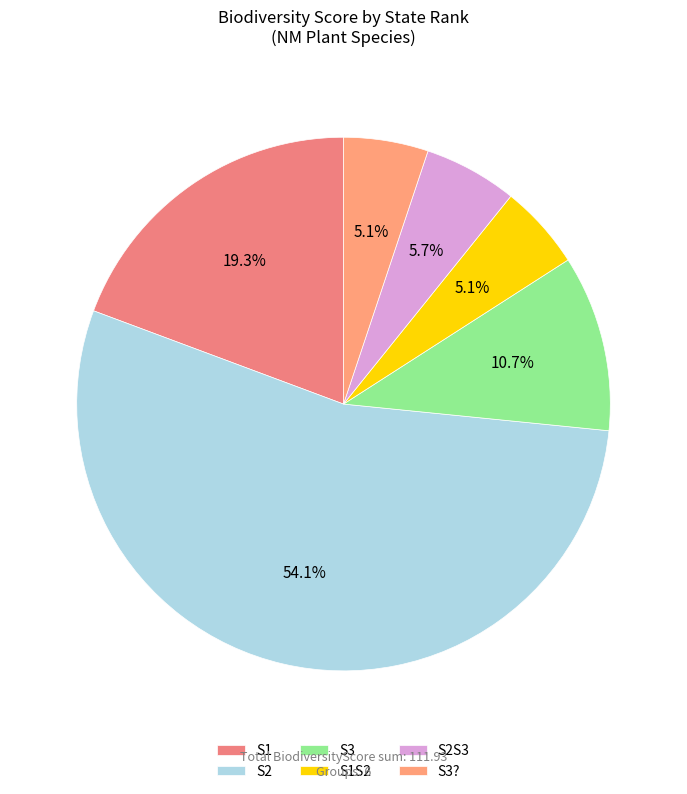

Is it true that S1S2 is 1% of the pie?

False